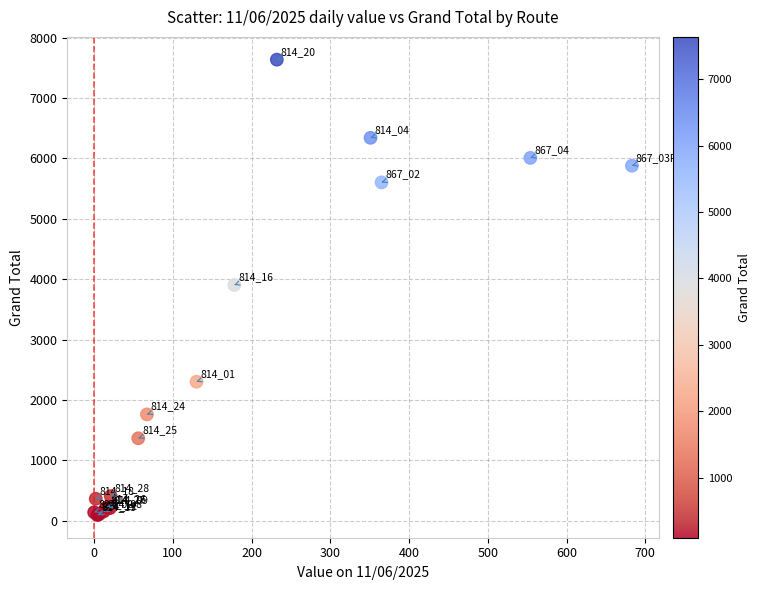

What Y value in the scatter plot is closest to 3865?

3904